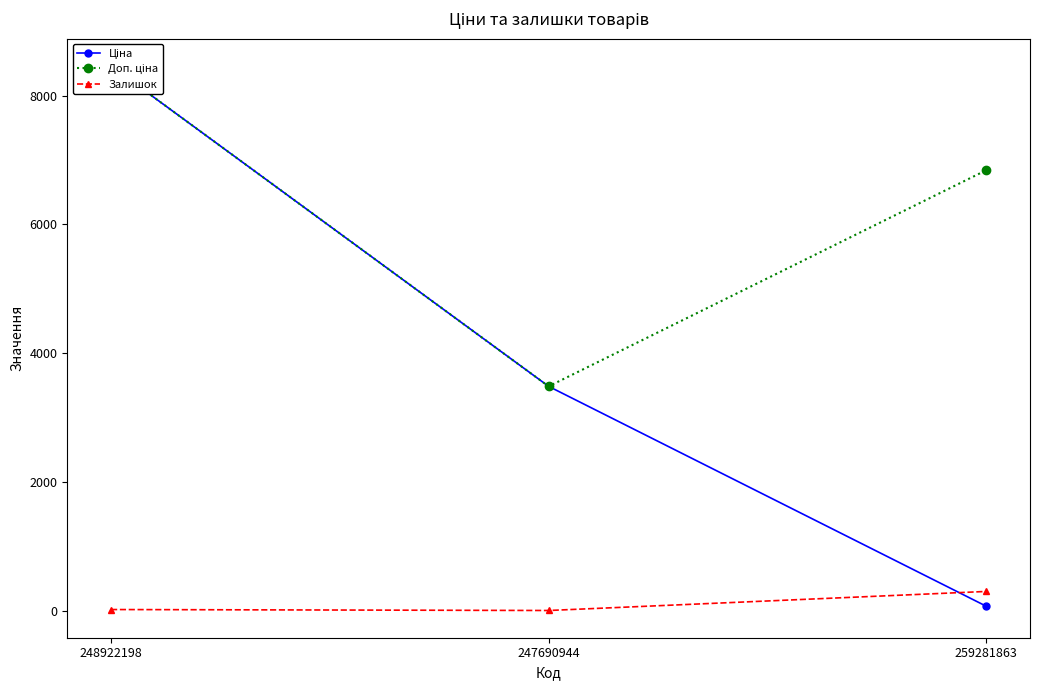

How many categories are shown in the chart?

3